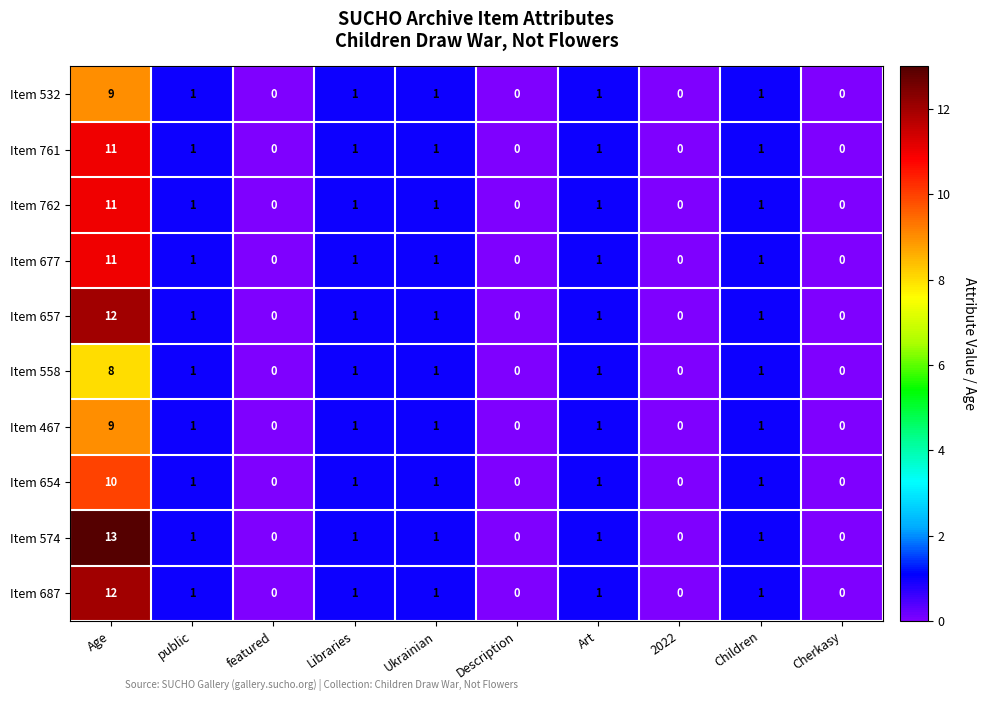

Which series has the largest range (max minus min)?

Item 574